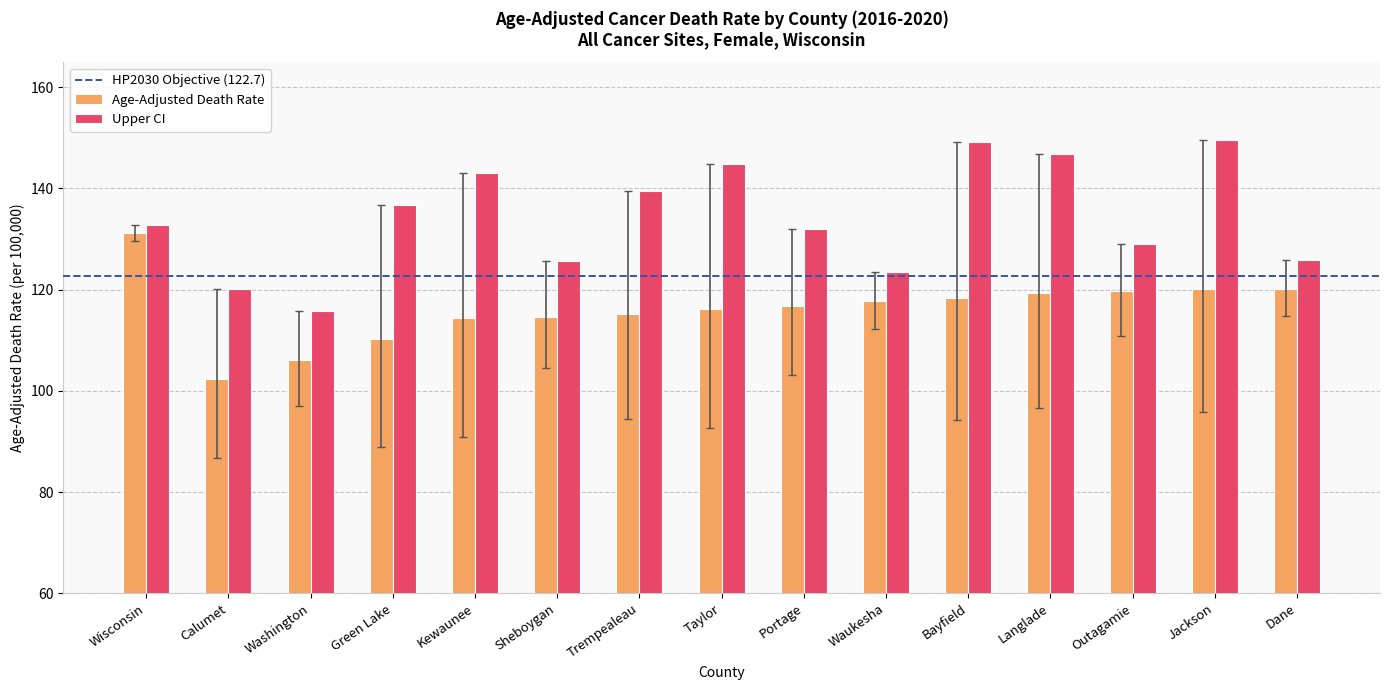

What is the label of the 6th bar from the left?

Sheboygan